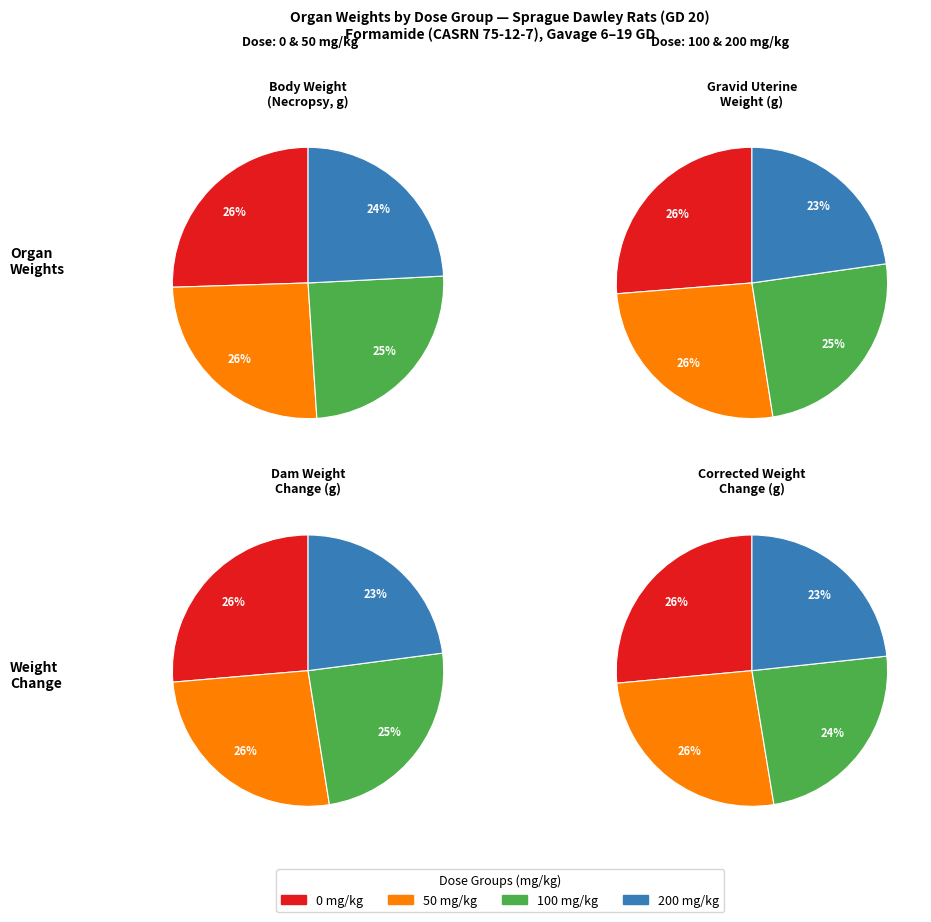

The 50 mg/kg slice represents 26% of the pie. True or false?

True